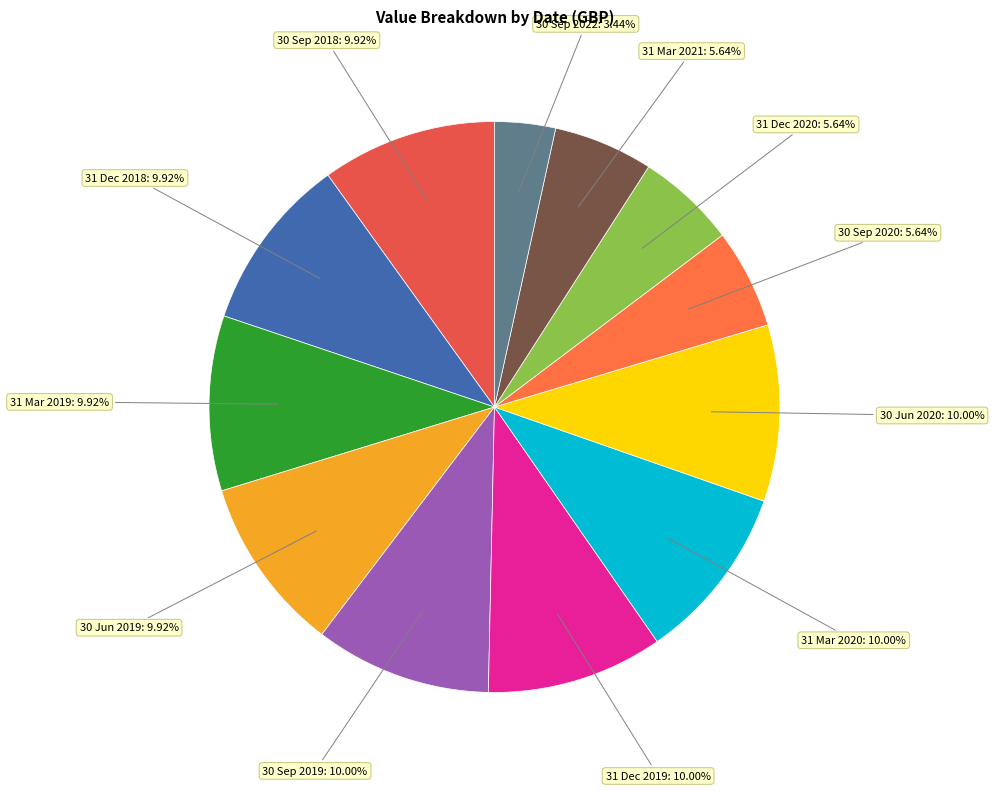

How many slices are in this pie chart?

12